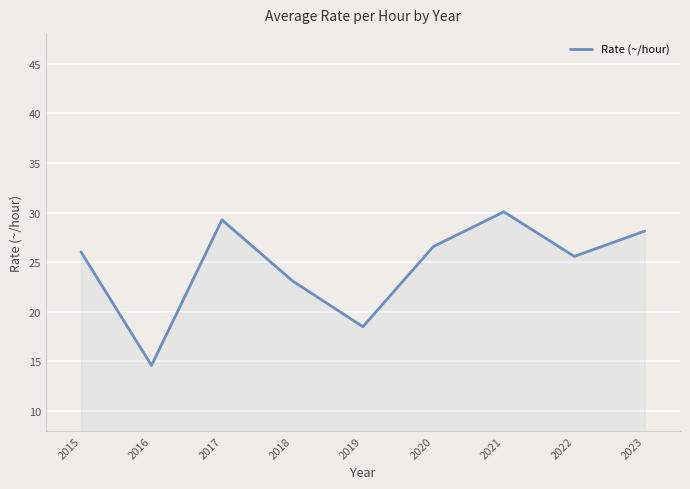

What is the change in value from 2016 to 2023?

+13.5